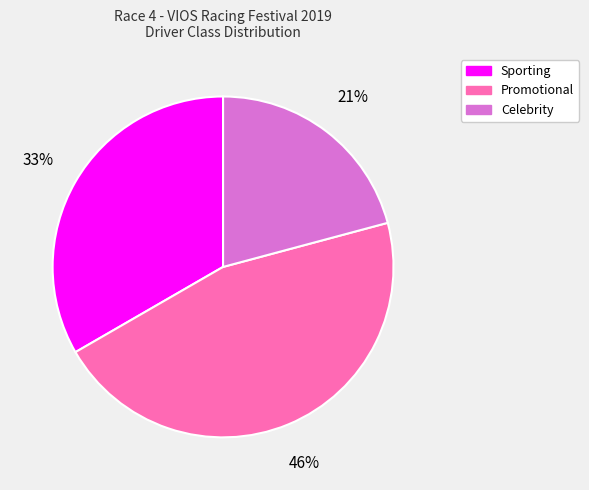

Is the sum of Sporting and Celebrity greater than half?

Yes